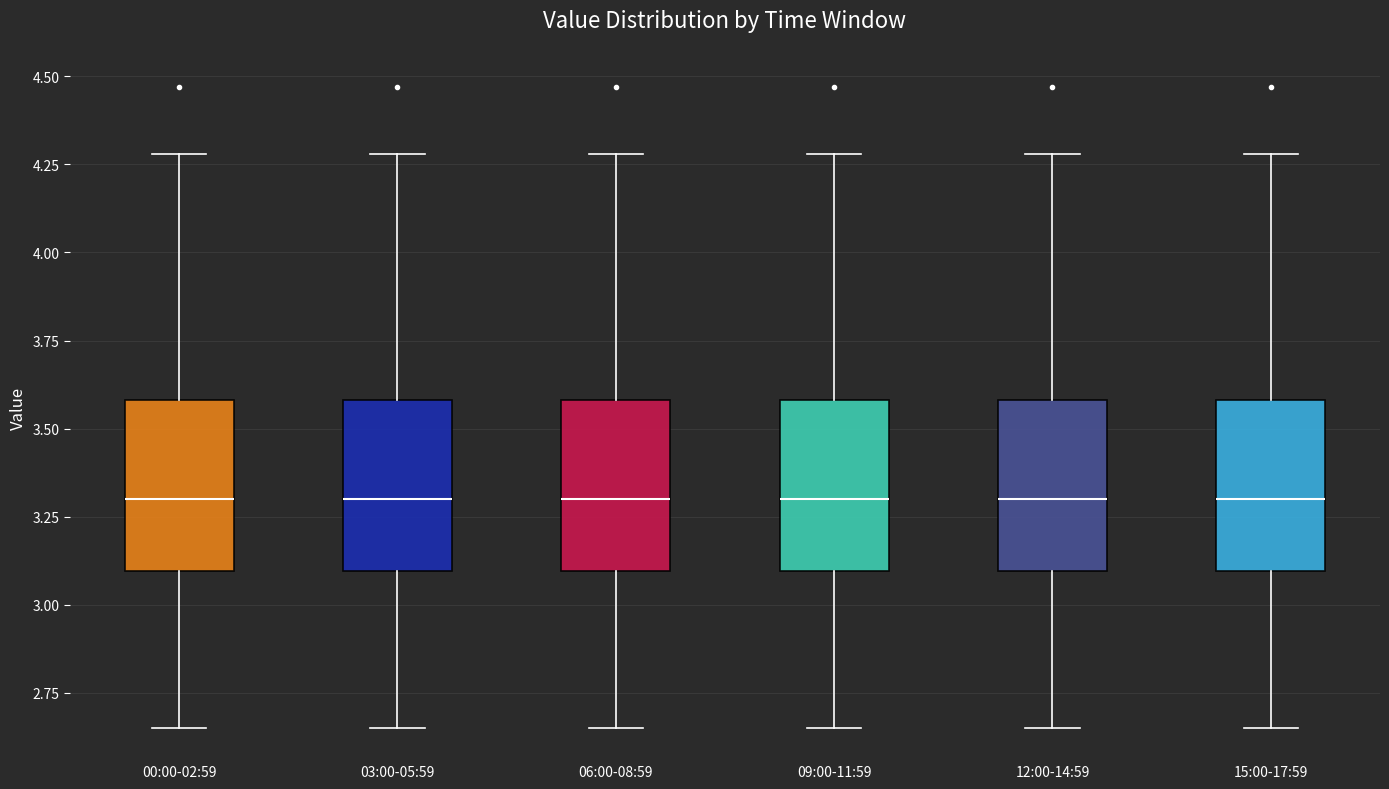

Where does the median line of the box for 06:00-08:59 sit on the y-axis? The values are not printed on the chart, so give them approximately, as read against the axis.

3.30